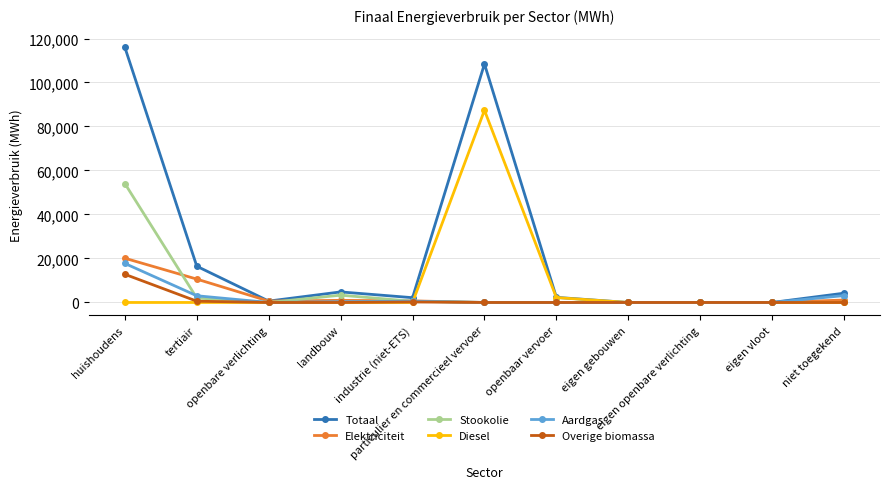

What is the maximum value shown in the chart?

115958.3